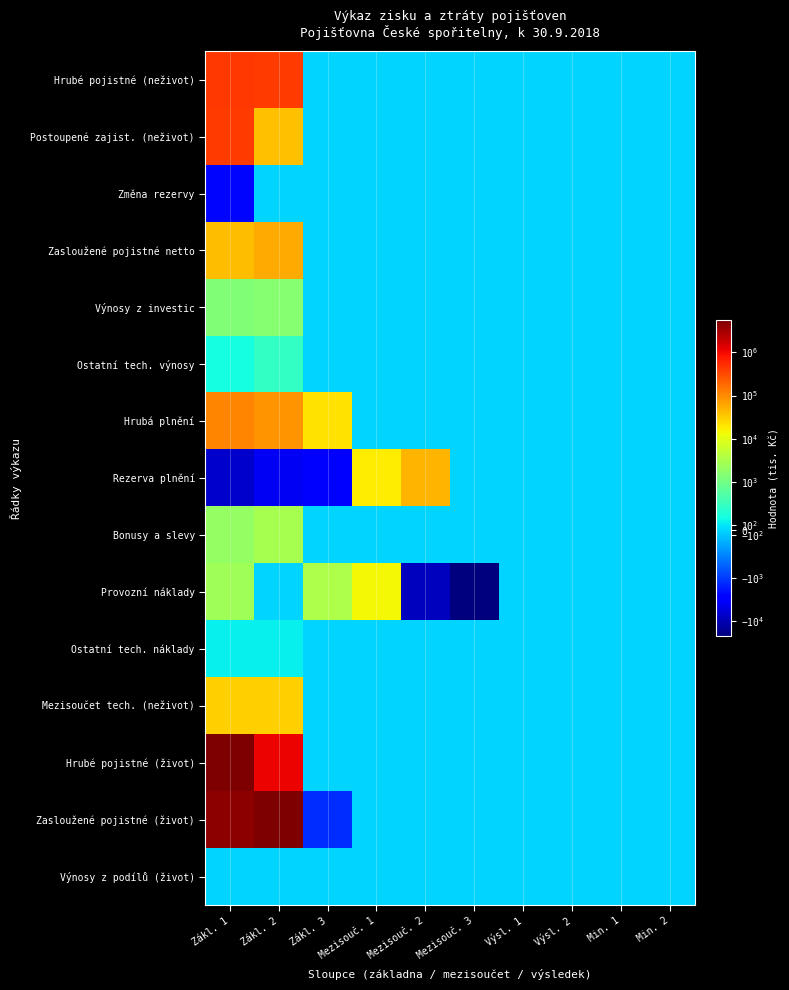

How many data points does each series have?

10